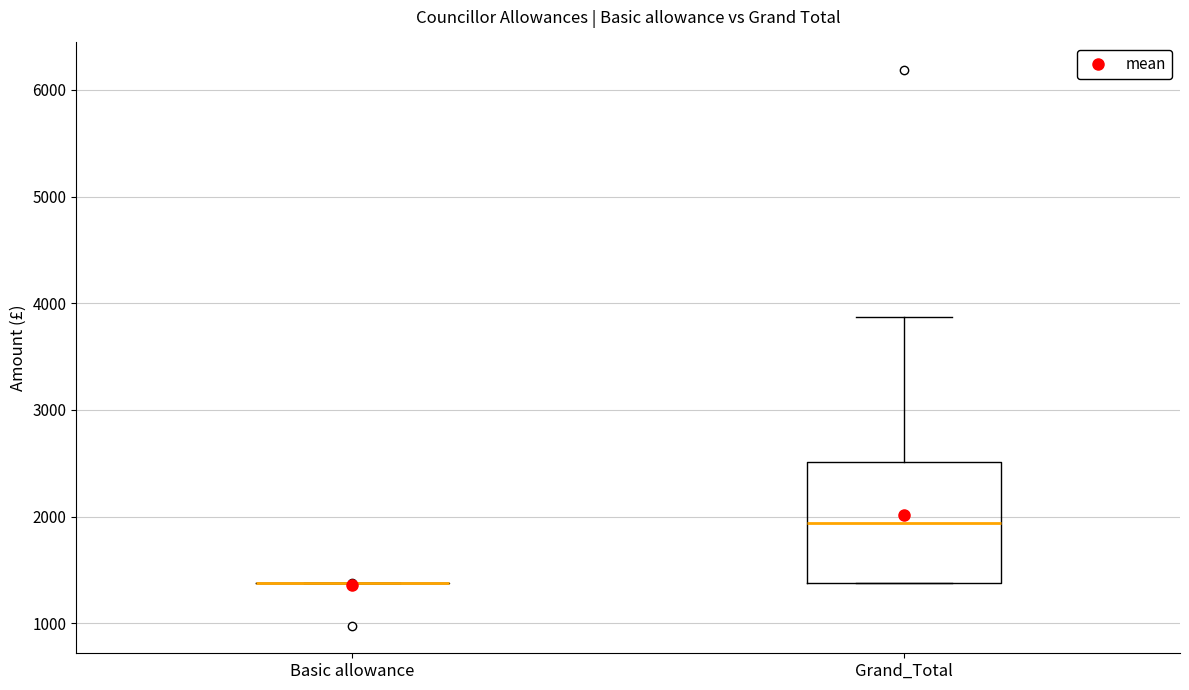

Reading left to right, read every box against the y-axis: the position of its median line, the range the box covers, and the ends of its whiskers. The values are not printed on the chart, so give them approximately, as read against the axis.

Basic allowance: box collapsed to a line at 1400, whiskers 1400 to 1400
Grand_Total: median 1900, box 1400 to 2500, whiskers 1400 to 3900